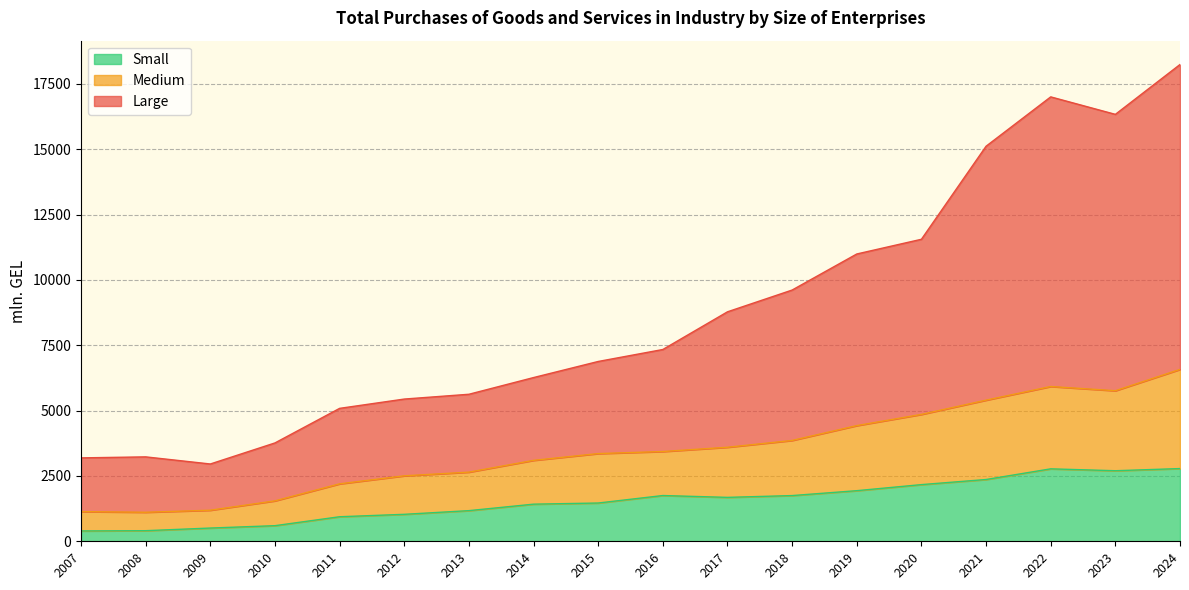

Which series changed the most between 2009 and 2015?

Large